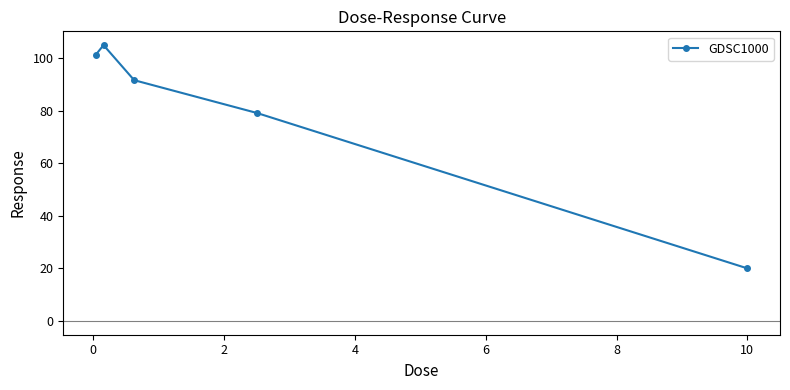

True or false: there are more than 1 points higher than both neighbors.

False